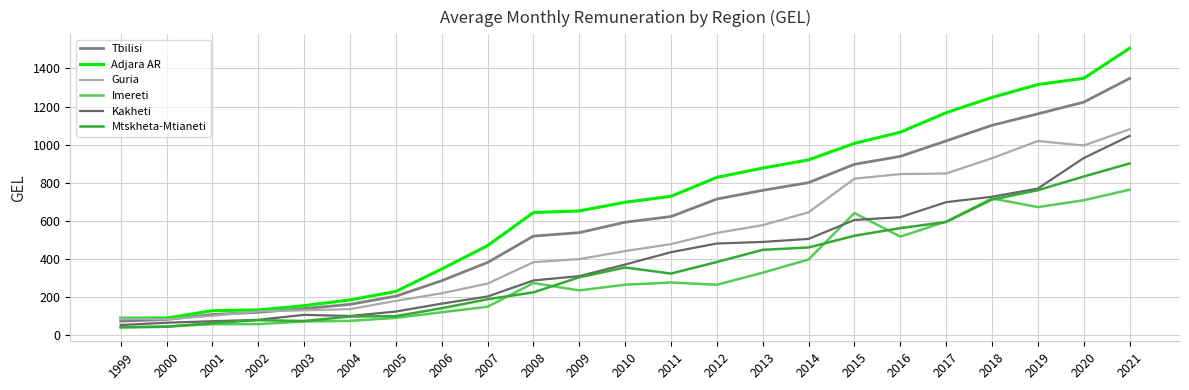

True or false: Mtskheta-Mtianeti and Tbilisi intersect in this chart.

False